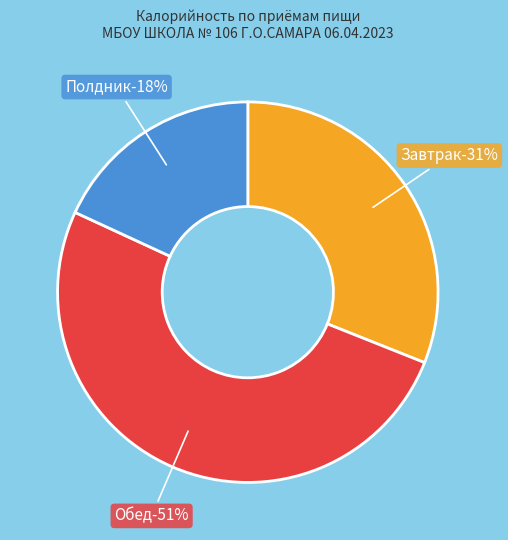

Is there a majority slice in this chart?

Yes